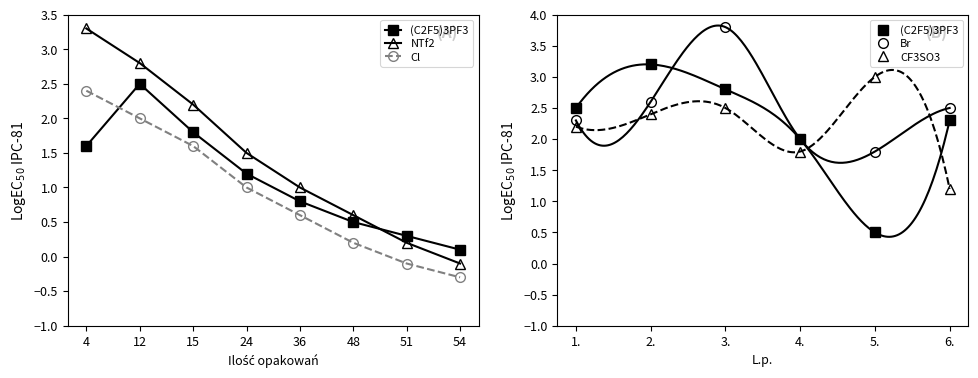

How many series are shown in this chart?

3